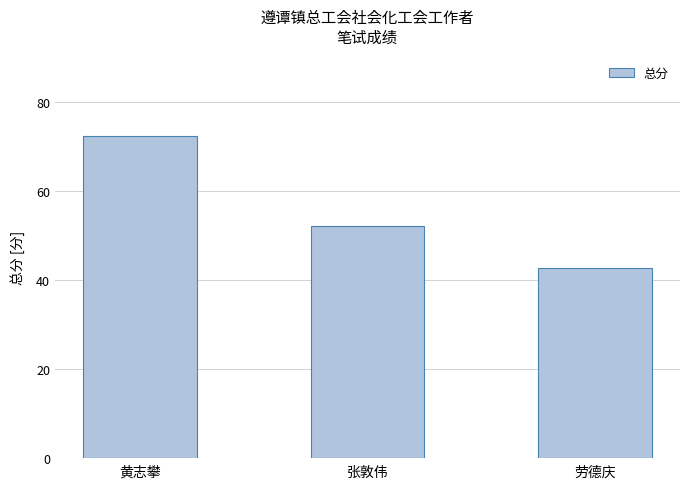

What value does the data have at 黄志攀?

72.4